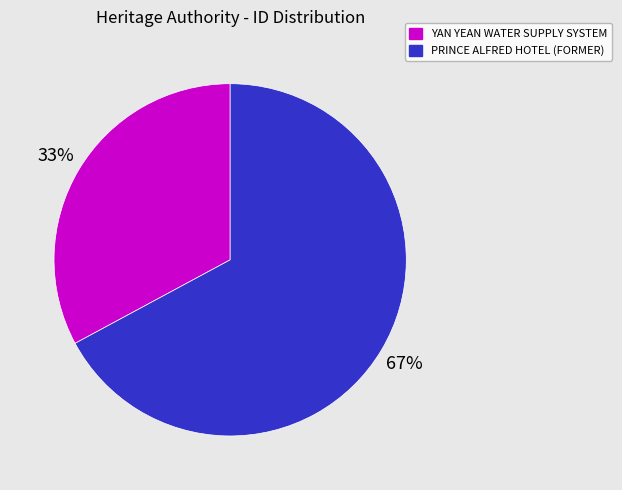

Is the sum of YAN YEAN WATER SUPPLY SYSTEM and PRINCE ALFRED HOTEL (FORMER) greater than half?

Yes